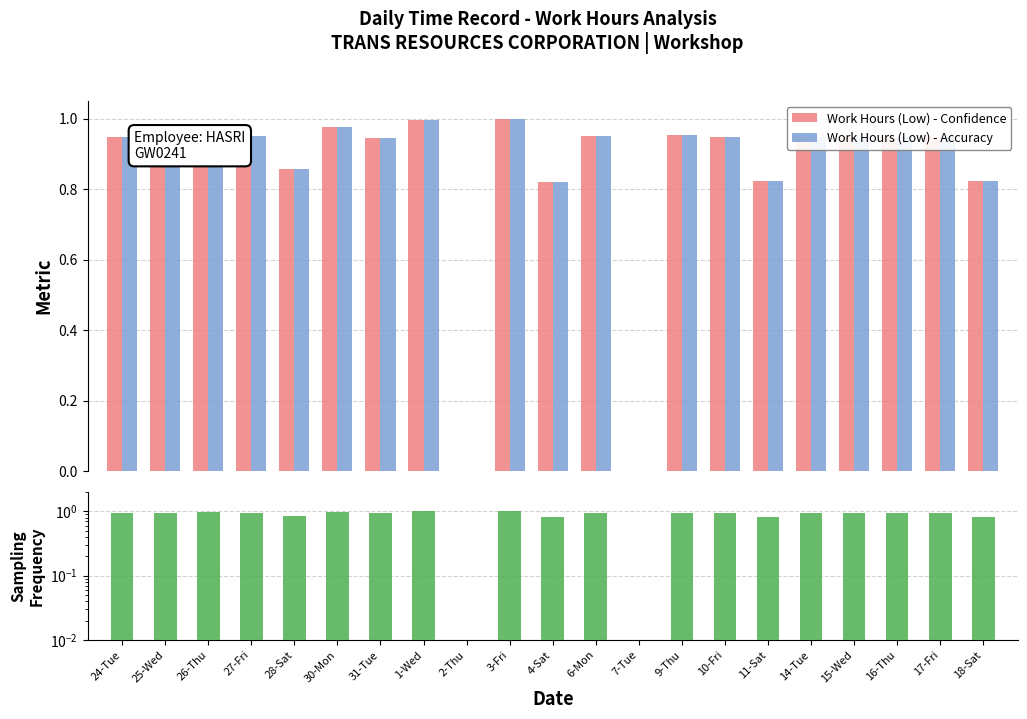

The Work Hours (Low) - Confidence series shows 0.3 at 30-Mon. True or false?

False